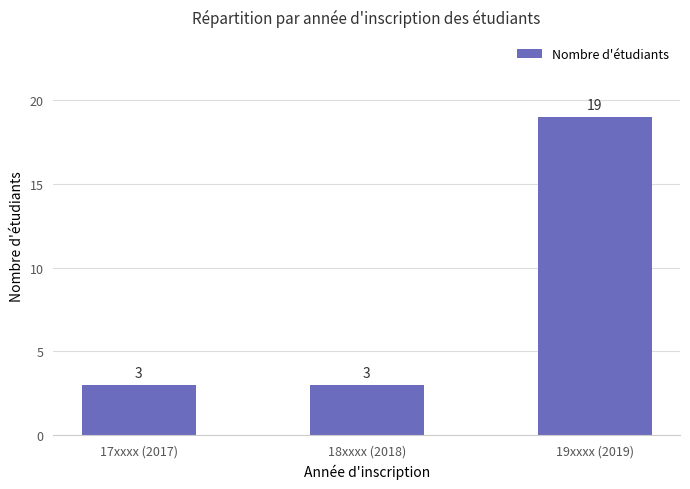

True or false: the data shows 2 at 17xxxx (2017).

False